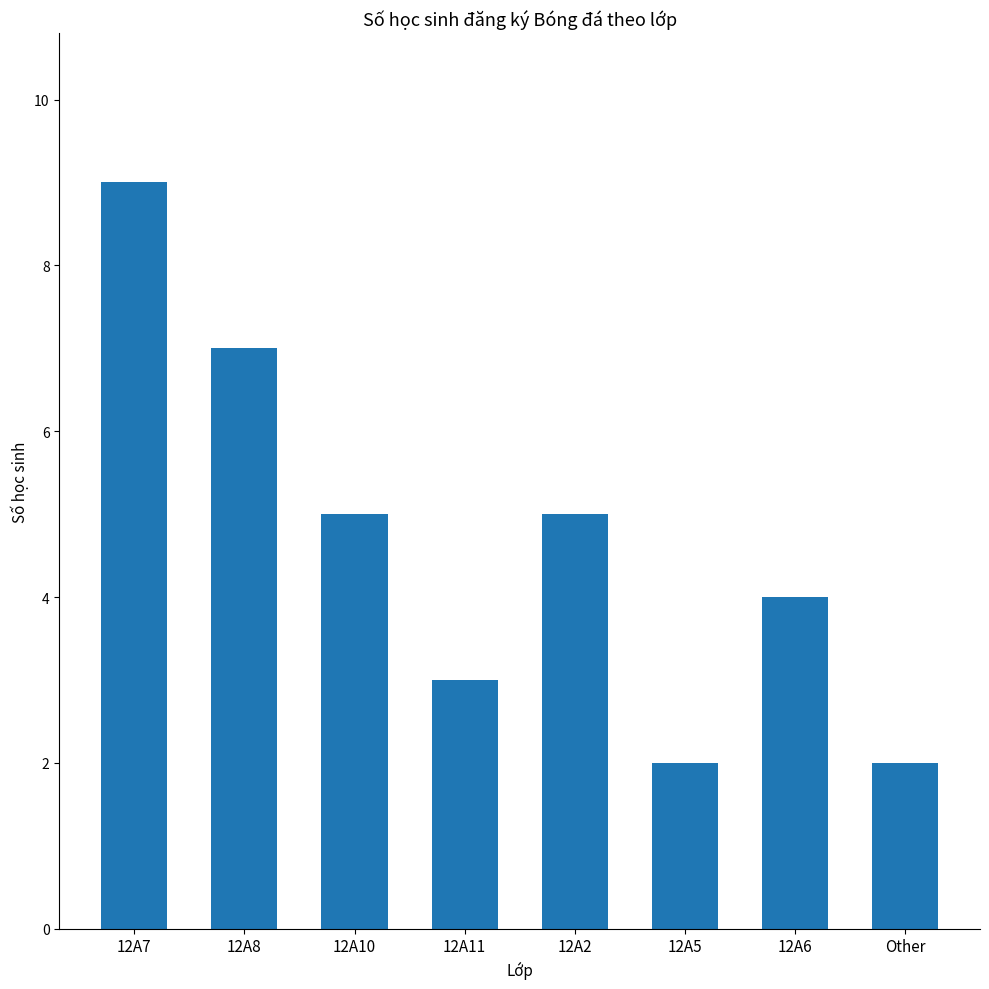

How many bars are there in total?

8